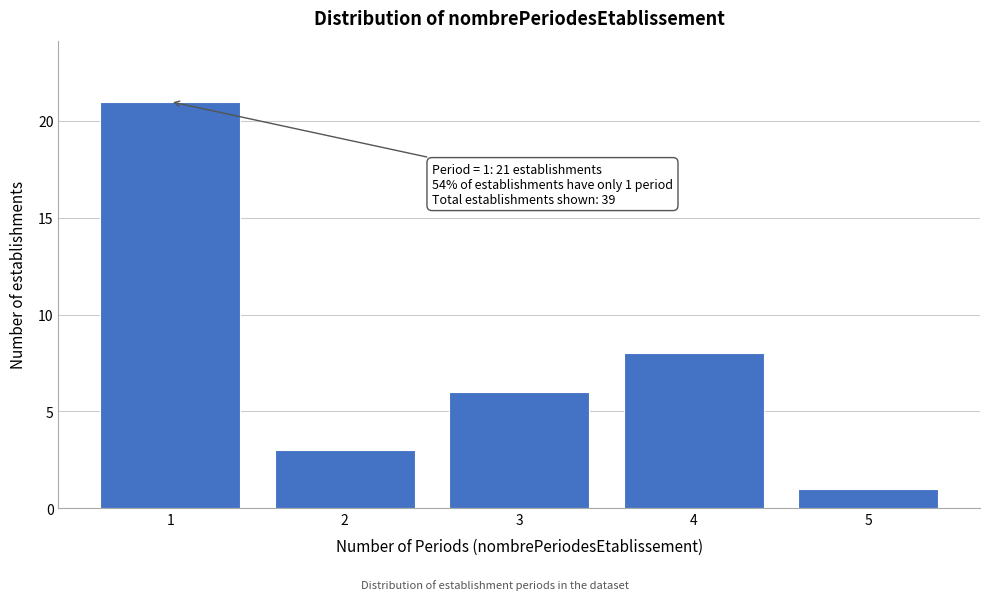

Reading left to right, list all the values displayed in this chart.

1=21	2=3	3=6	4=8	5=1